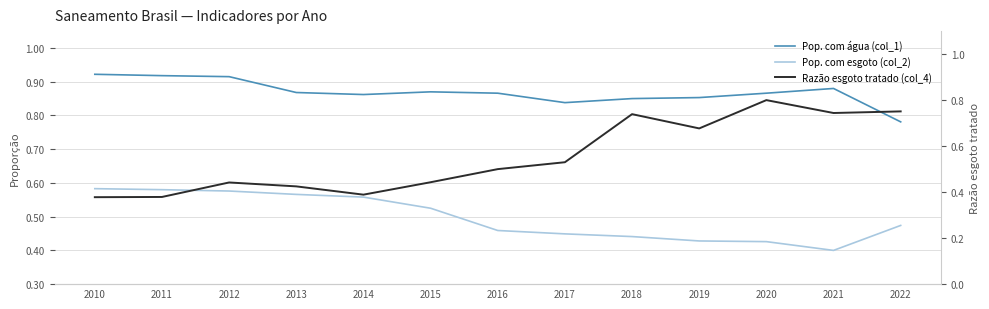

At which label is Razão esgoto tratado (col_4) closest to 0?

2010